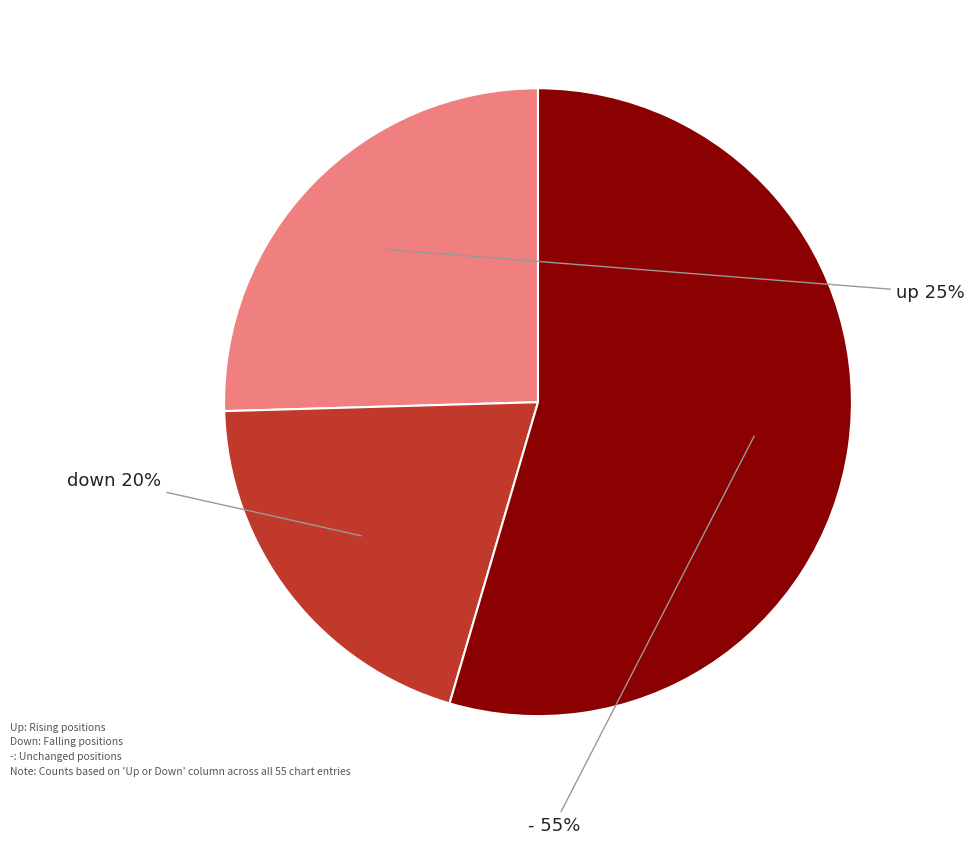

Is there a majority slice in this chart?

Yes